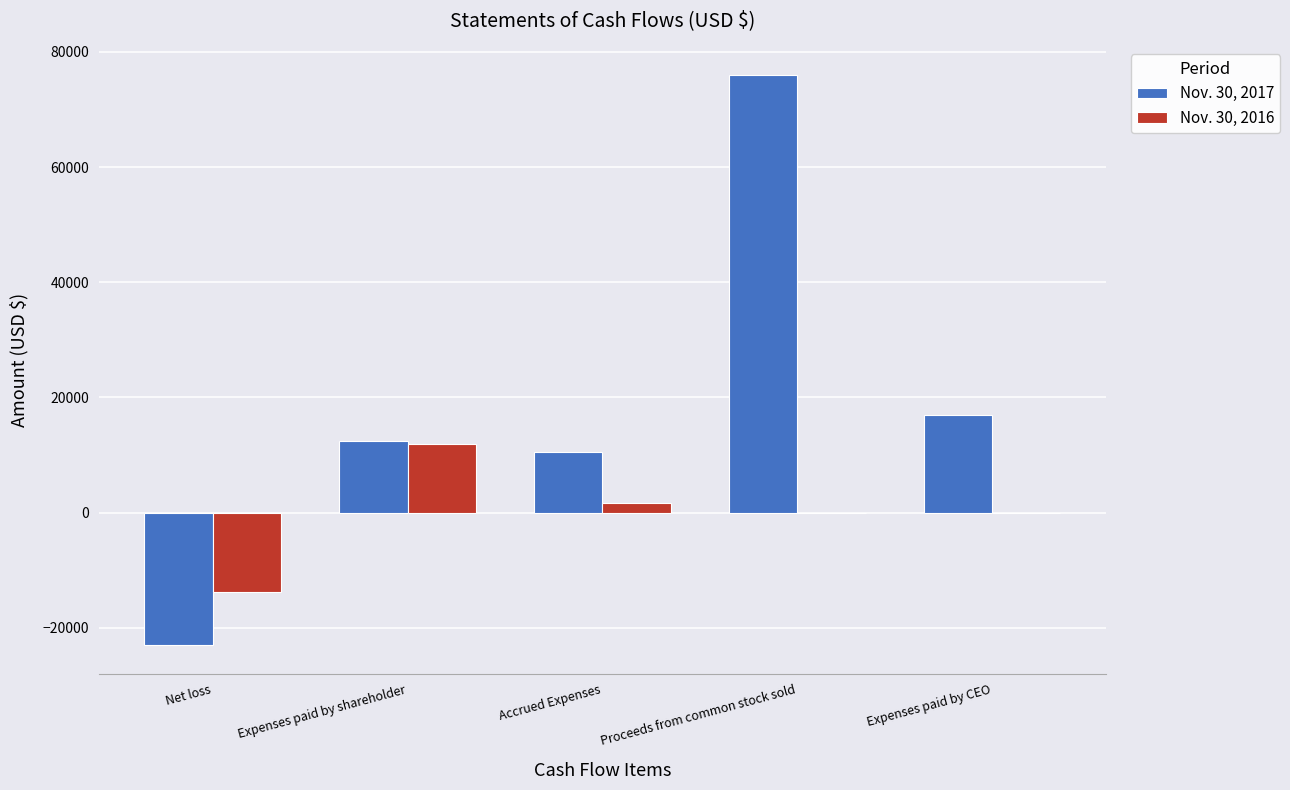

Is the value of Nov. 30, 2017 at Accrued Expenses greater than the value of Nov. 30, 2016 at Expenses paid by shareholder?

No